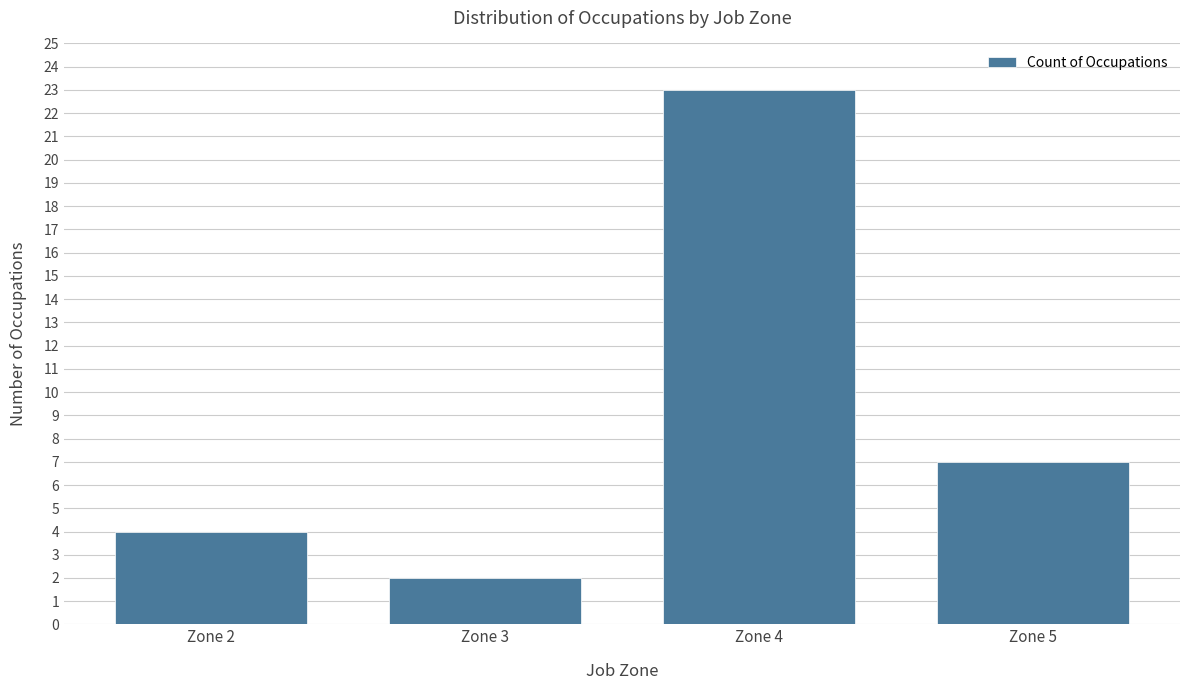

Reading left to right, transcribe all the data shown in this chart.

4	2	23	7